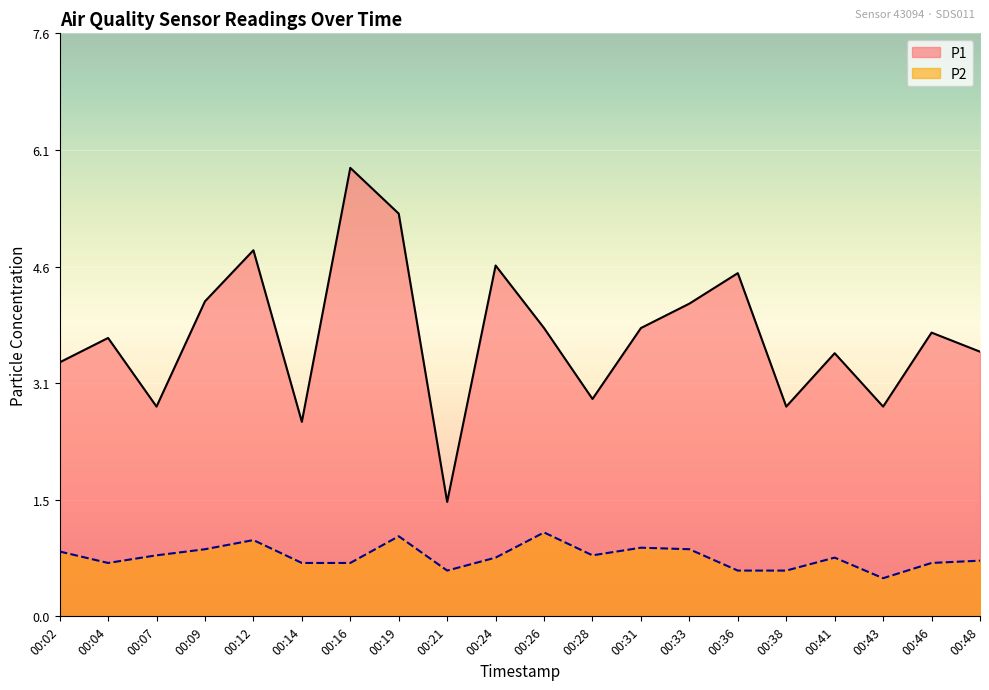

Is the value of P1 at 00:33 greater than the value of P2 at 00:46?

Yes